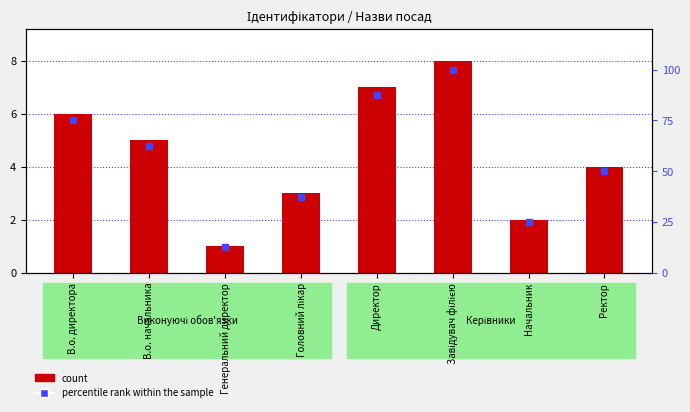

Which series has the widest spread of values?

percentile rank within the sample